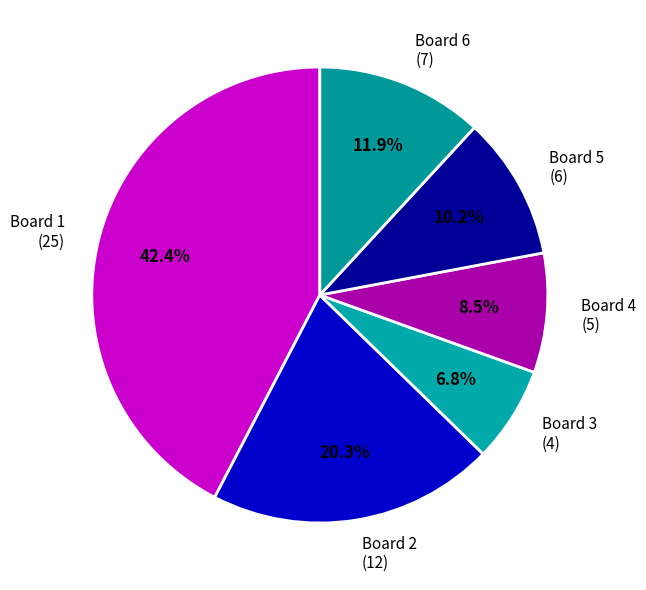

To the nearest percent, what percentage of the pie is Board 2?

20%